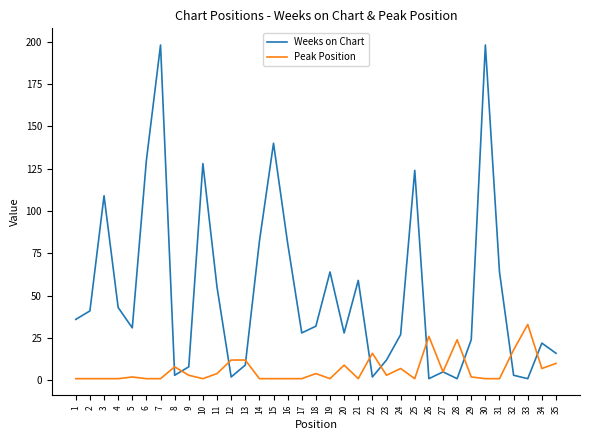

Between 12 and 33, which series saw the biggest shift?

Peak Position